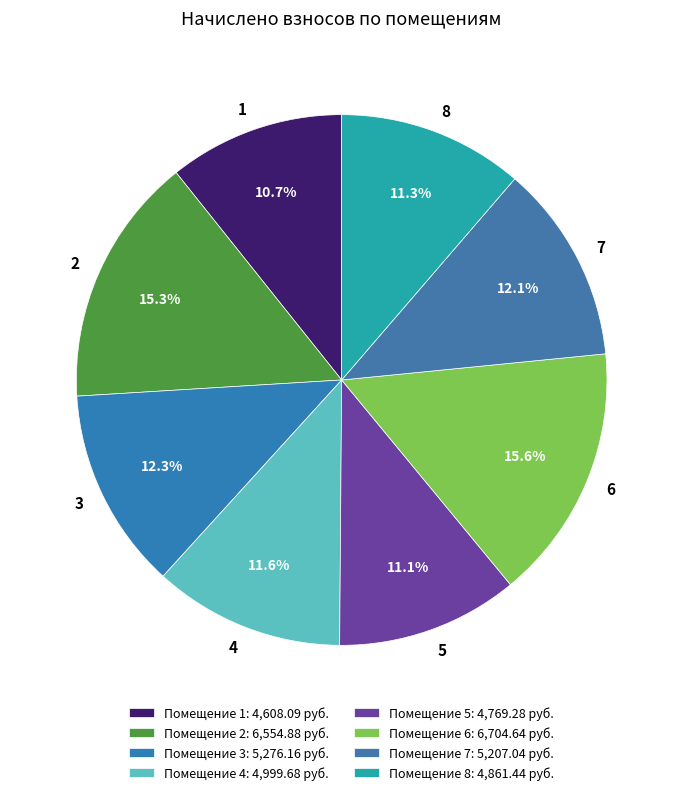

What portion of the pie excludes 8?

88.7%